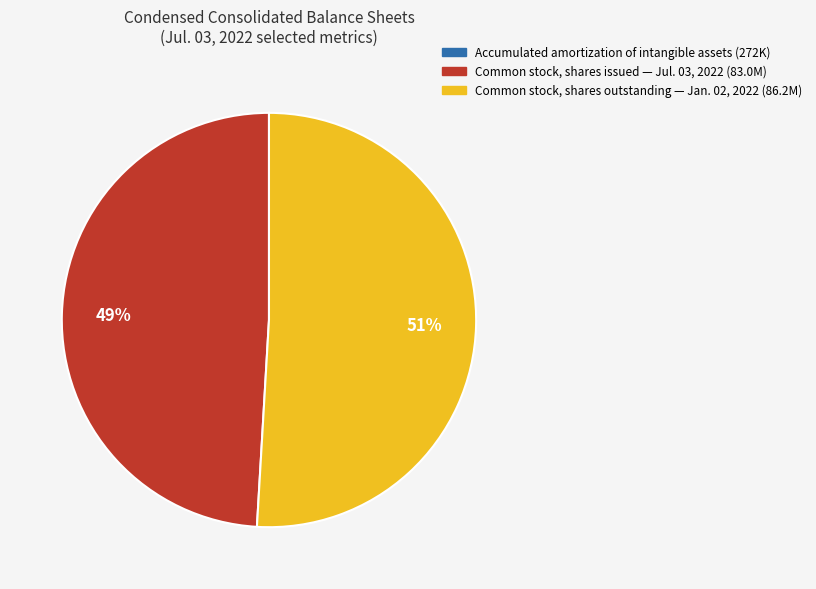

To the nearest percent, what is the average slice percentage?

33%